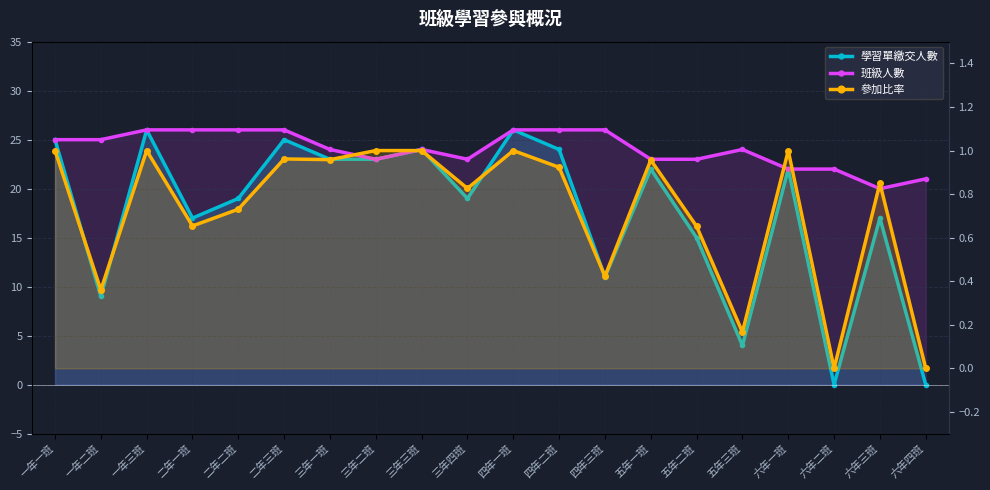

What value does the 班級人數 series have at 三年四班?

23.0